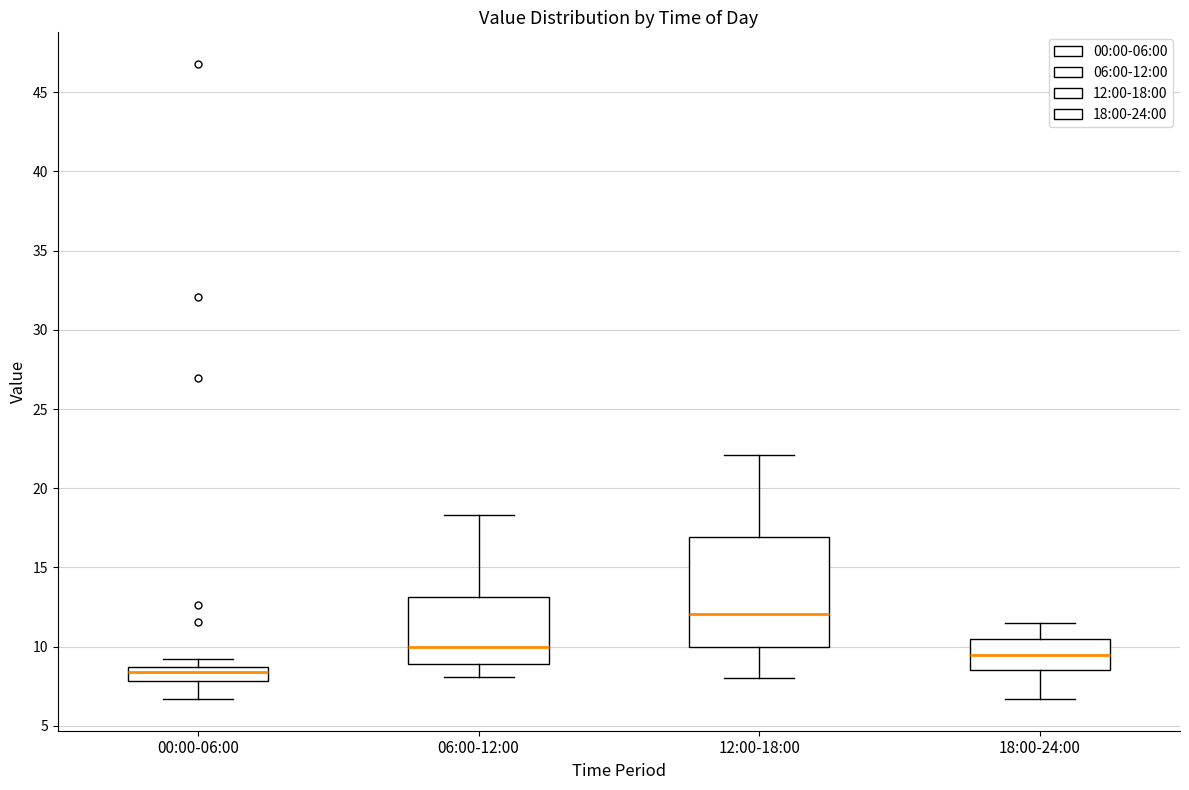

Where does the lower whisker of the box for 00:00-06:00 end on the y-axis? The values are not printed on the chart, so give them approximately, as read against the axis.

6.5